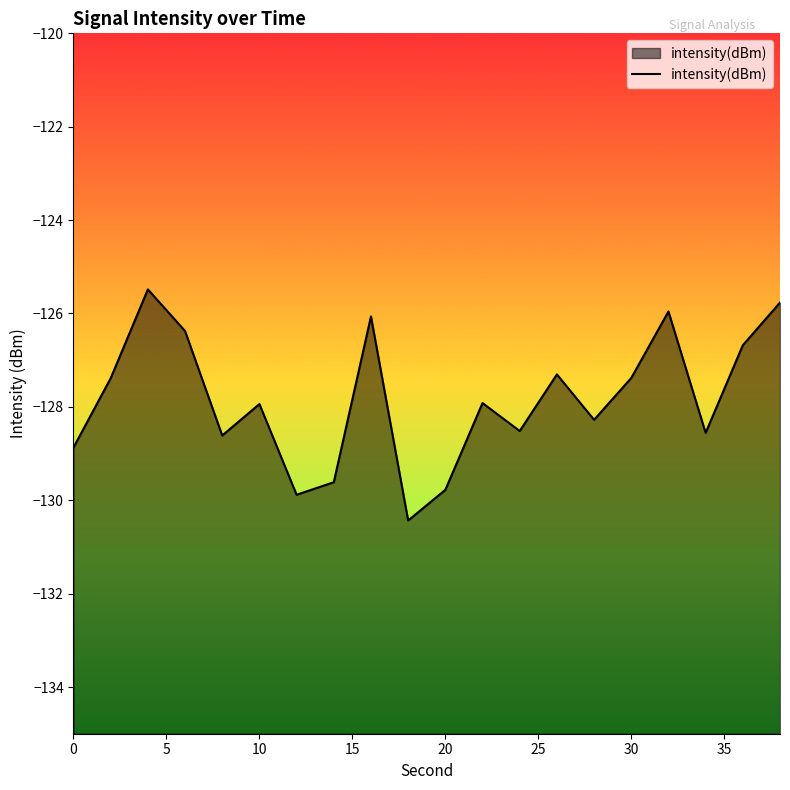

What is the maximum value shown in the chart?

-125.5